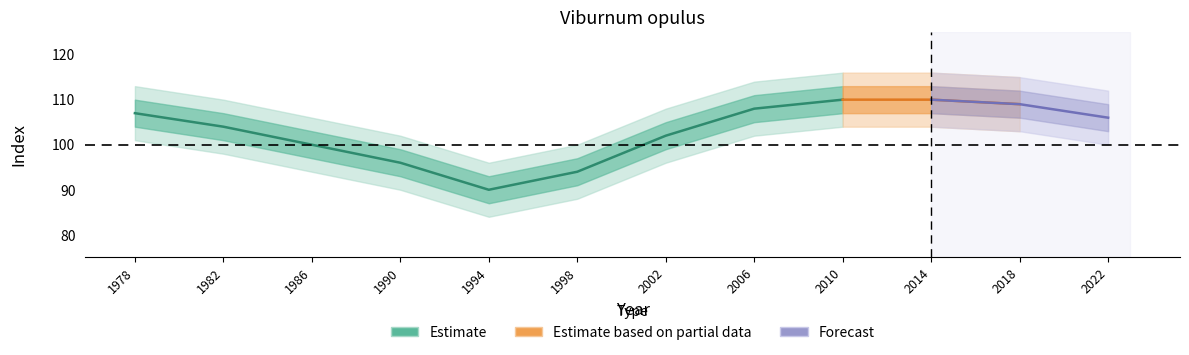

At how many categories does at least one series exceed 6?

12